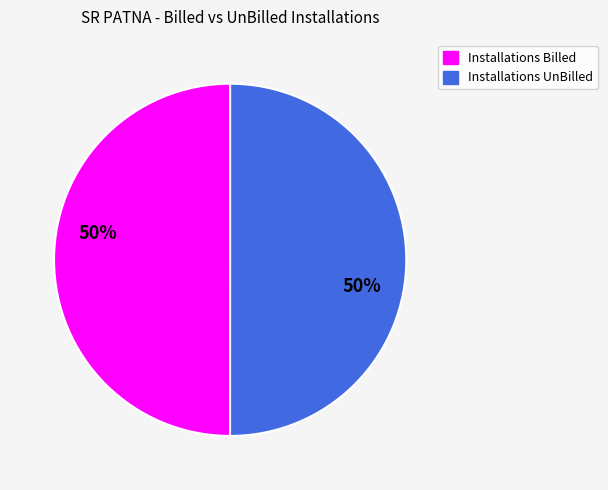

To the nearest percent, what portion does Installations Billed represent?

50%